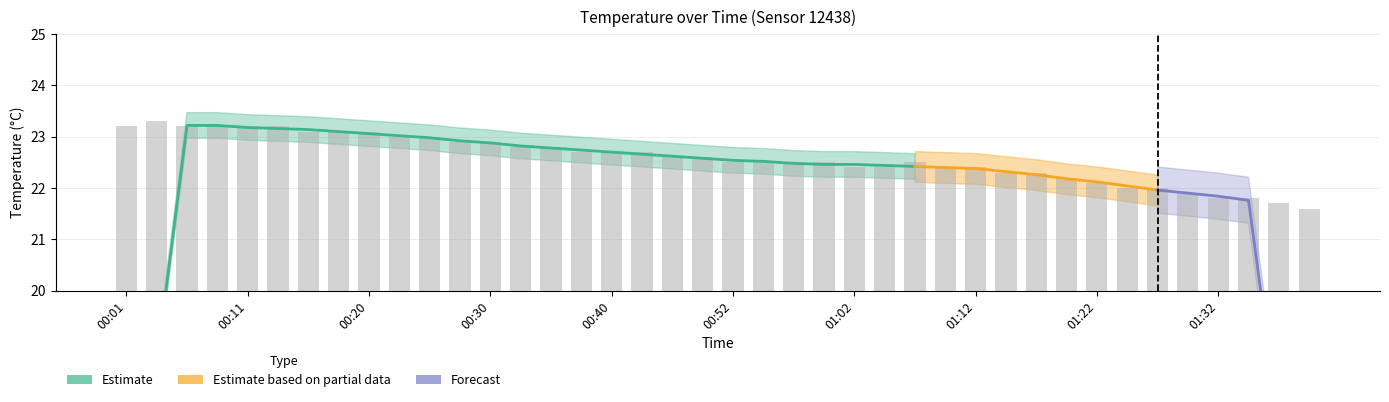

What is the maximum value shown in the chart?

23.3